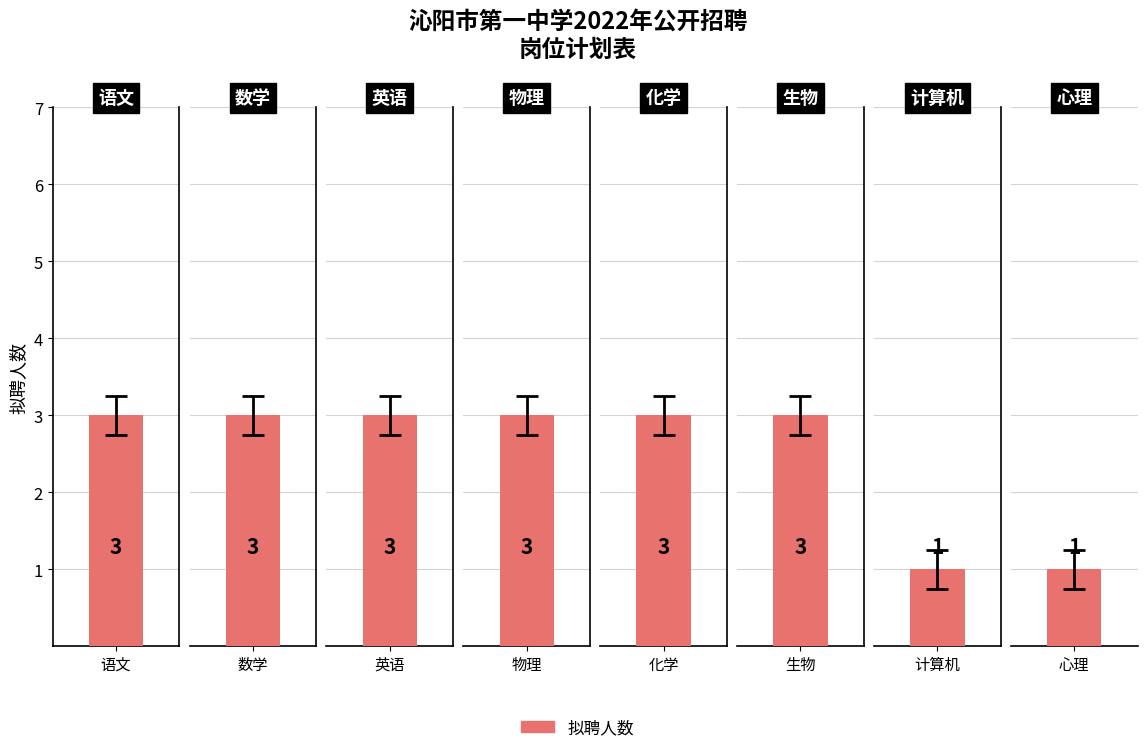

What is the smallest value displayed?

1